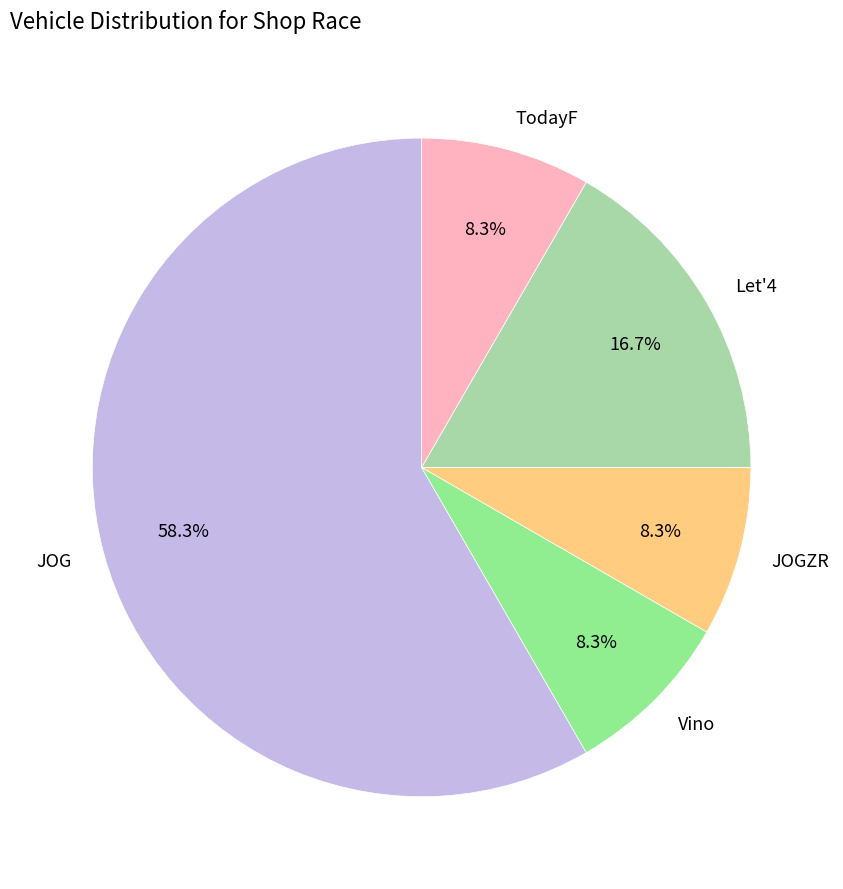

What is the ratio of the value at TodayF to the value at Vino?

1.0